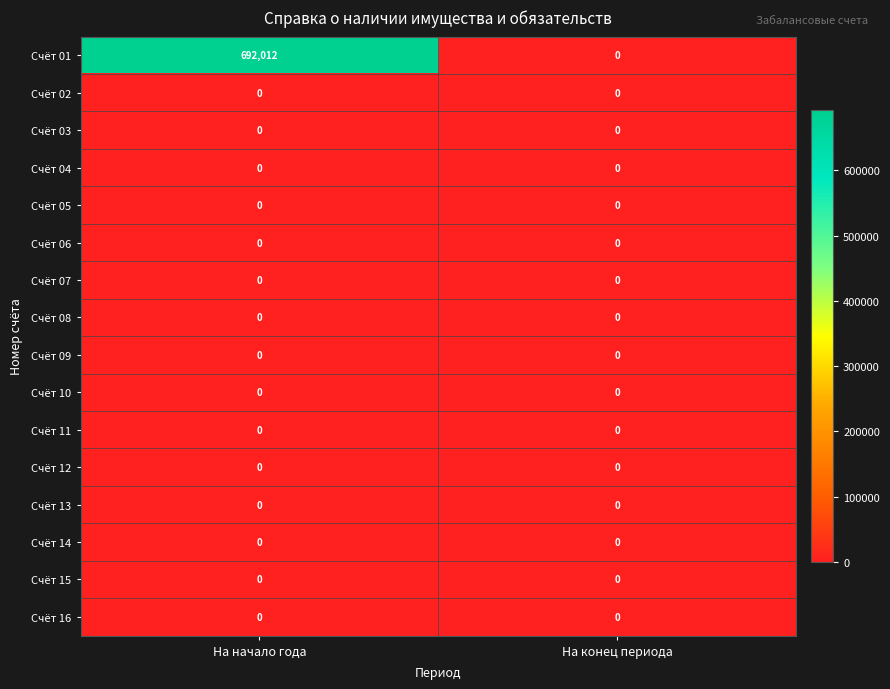

Which series has the largest total across all categories?

Счёт 01